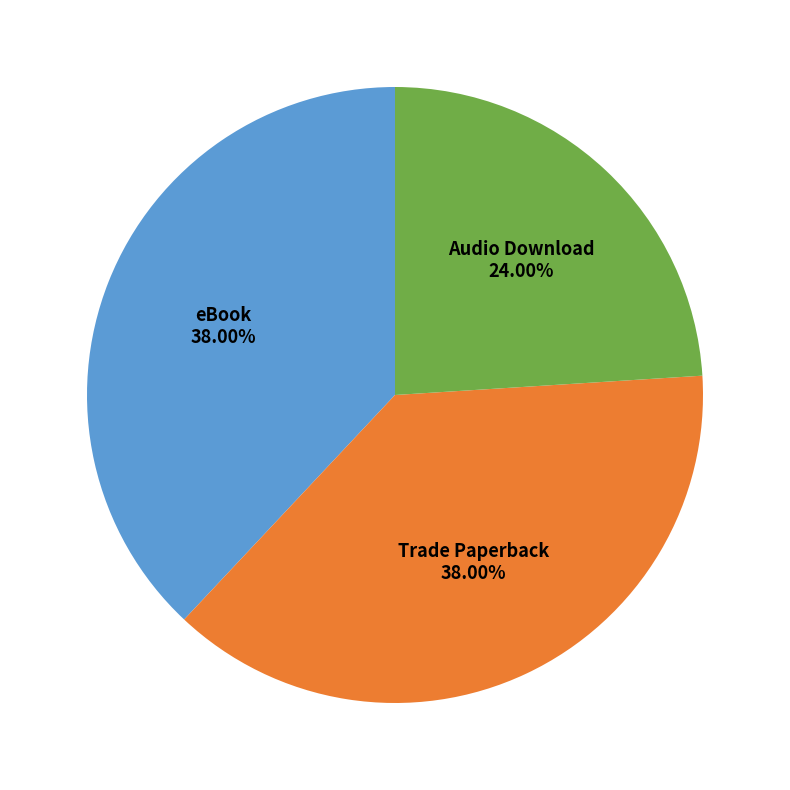

Does any single category account for the majority?

No